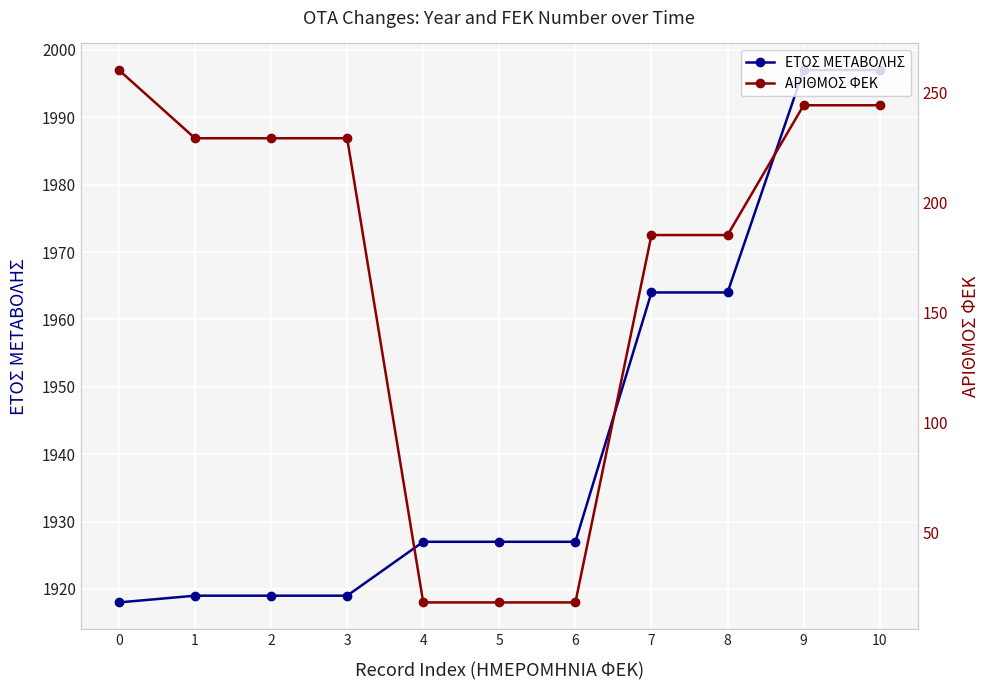

Rank the categories by ΑΡΙΘΜΟΣ ΦΕΚ value from highest to lowest.

0, 9, 10, 1, 2, 3, 7, 8, 4, 5, 6